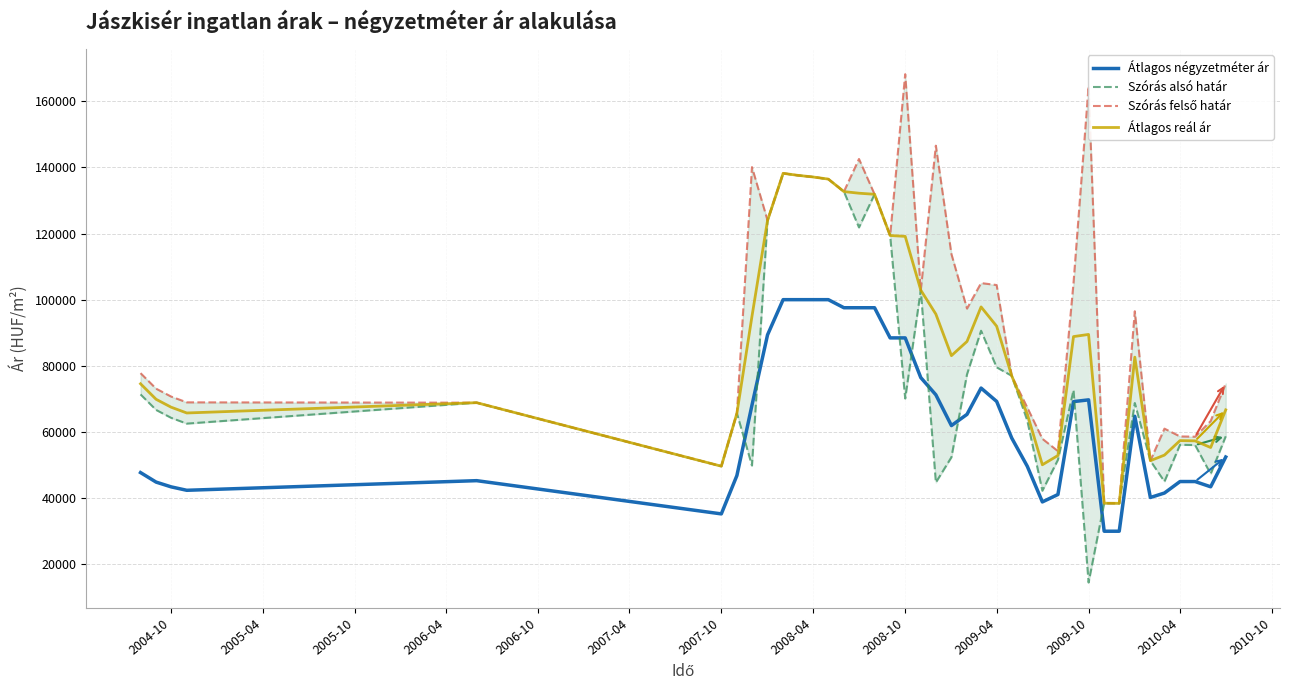

How many values in the Szórás felső határ series exceed 96502?

19